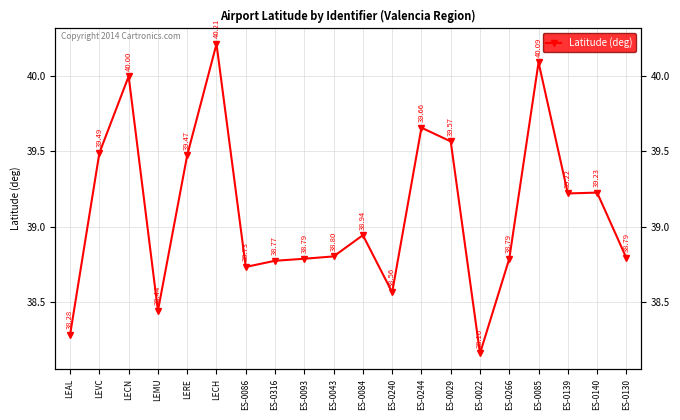

What is the difference between the values at ES-0022 and ES-0029?

1.4